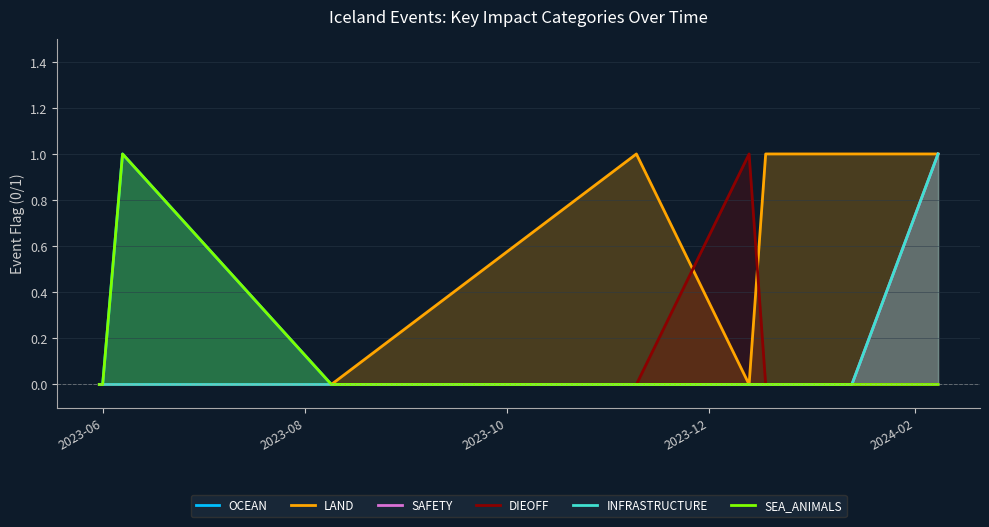

True or false: LAND and INFRASTRUCTURE intersect in this chart.

False